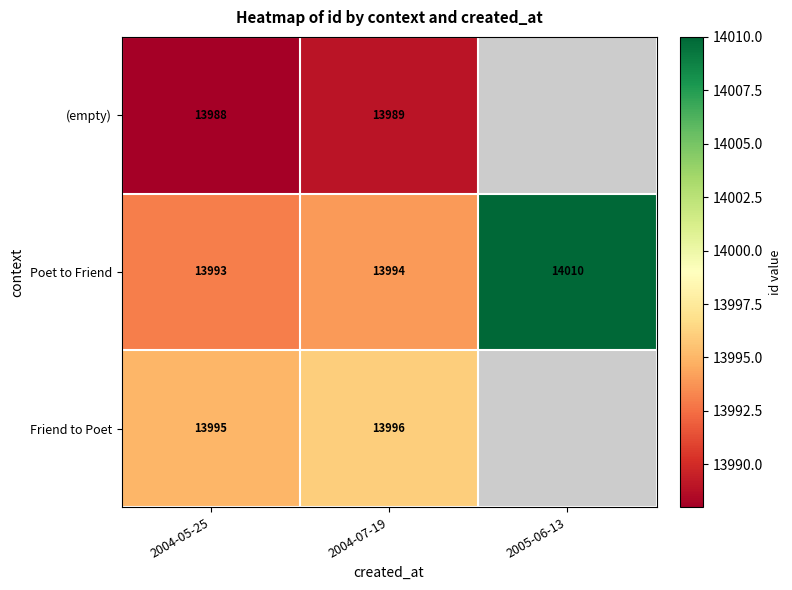

What is the total value across all series at 2004-05-25?

41976